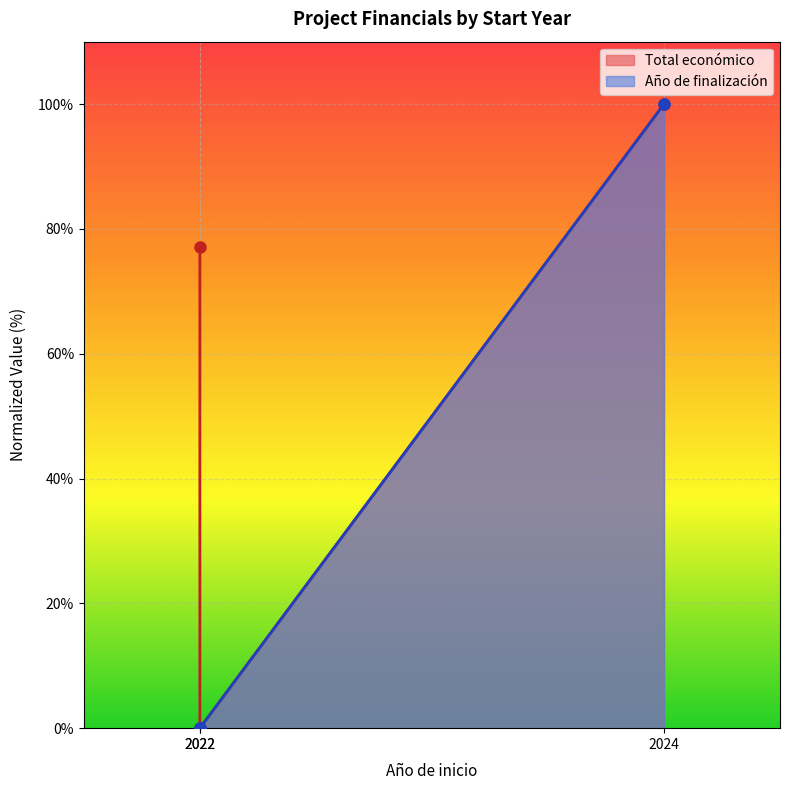

What are all the series names shown in the legend?

Total económico, Año de finalización